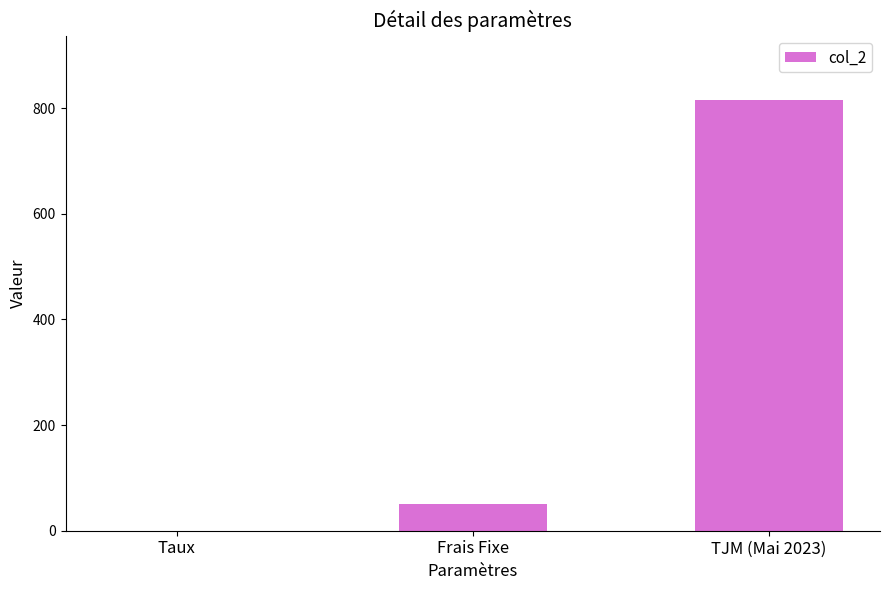

What is the change in value from Frais Fixe to TJM (Mai 2023)?

+765.0